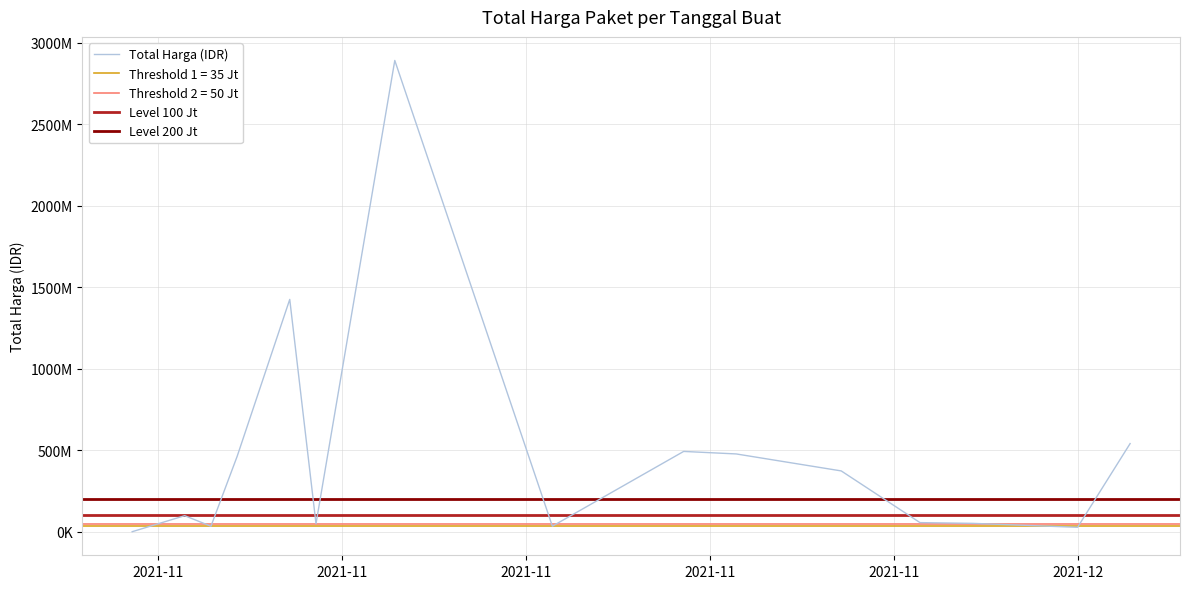

What is the label of the 2nd point from the right?

2021-12